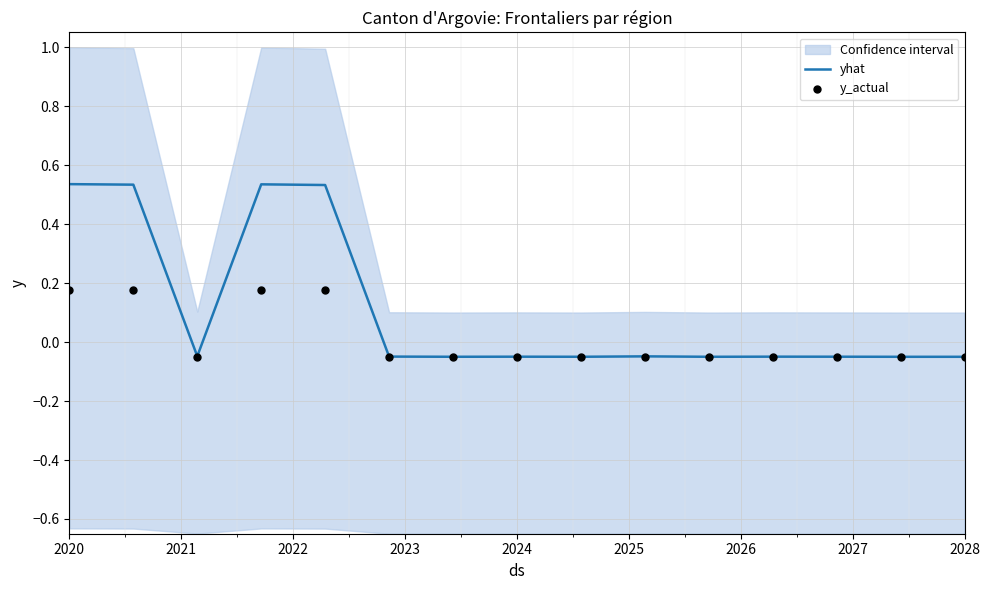

Where does the yhat series first go above 0?

2020